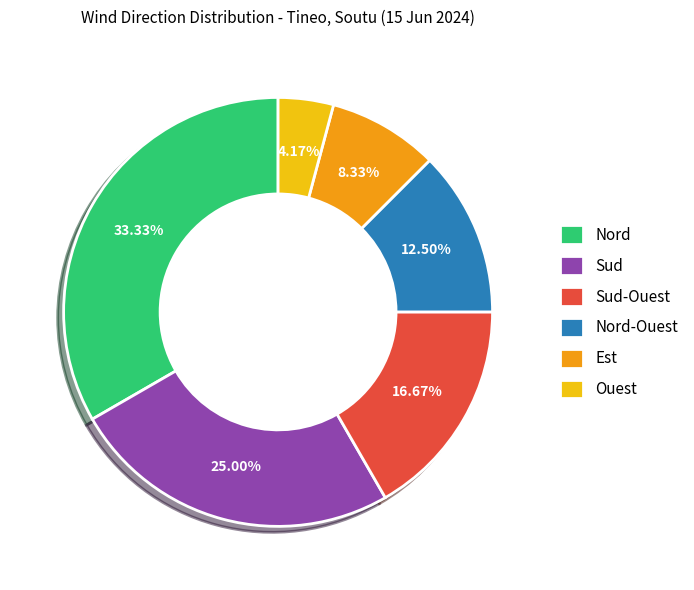

Is it true that Sud-Ouest is 17% of the pie?

True